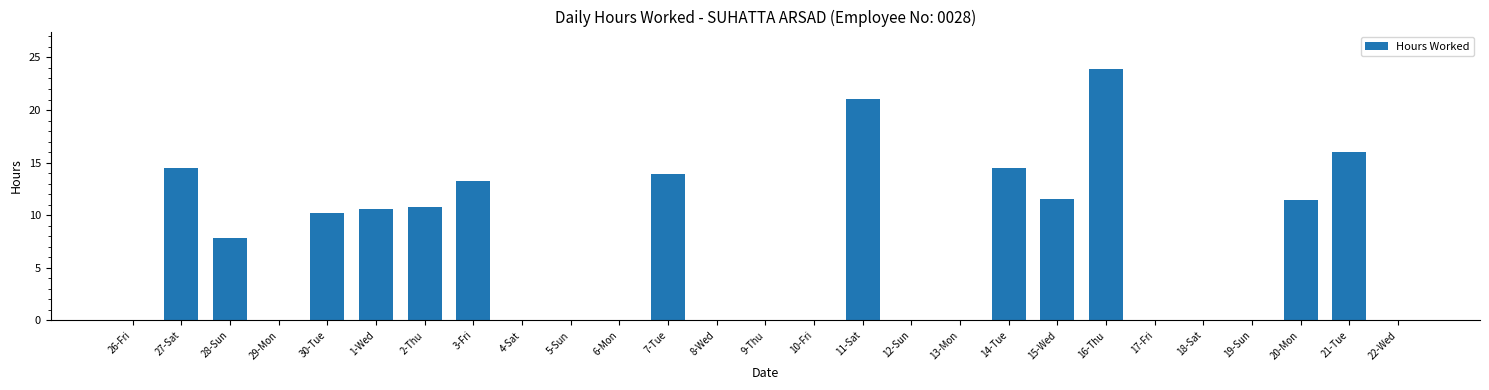

What is the sum of all values?

179.5